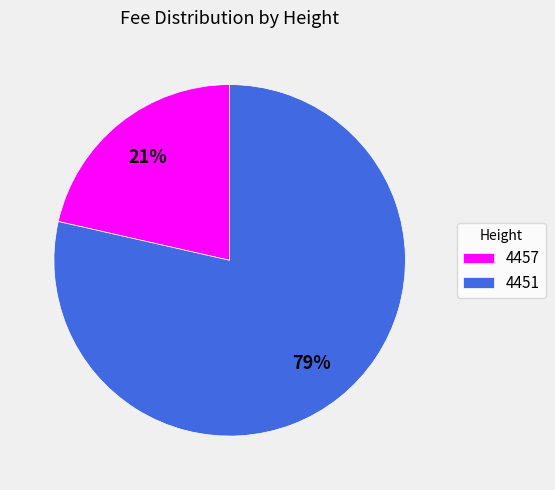

Rank the categories by value from highest to lowest.

4451, 4457